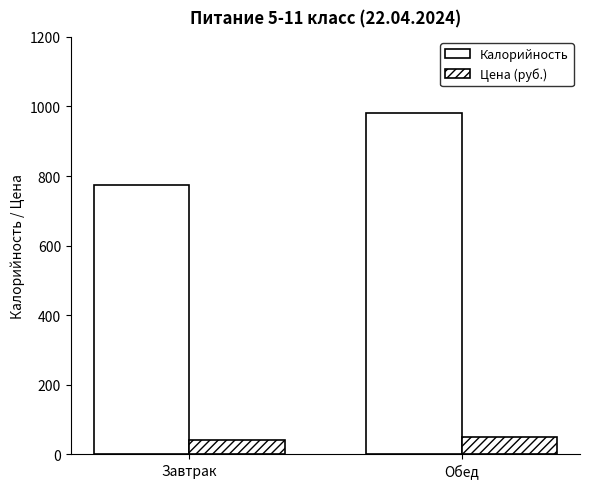

Where is Цена (руб.) nearest to the value 44?

Завтрак